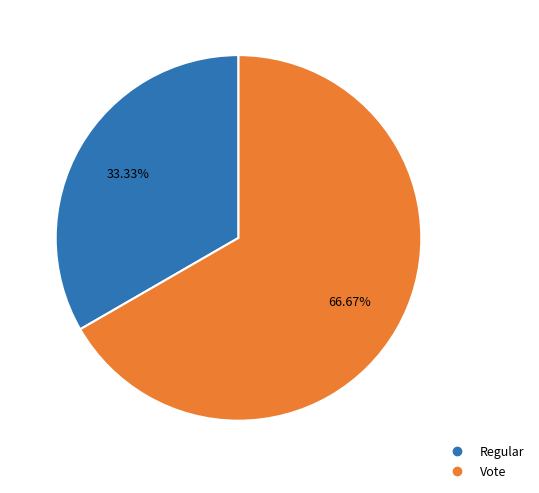

What percentage is NOT represented by Regular?

66.7%